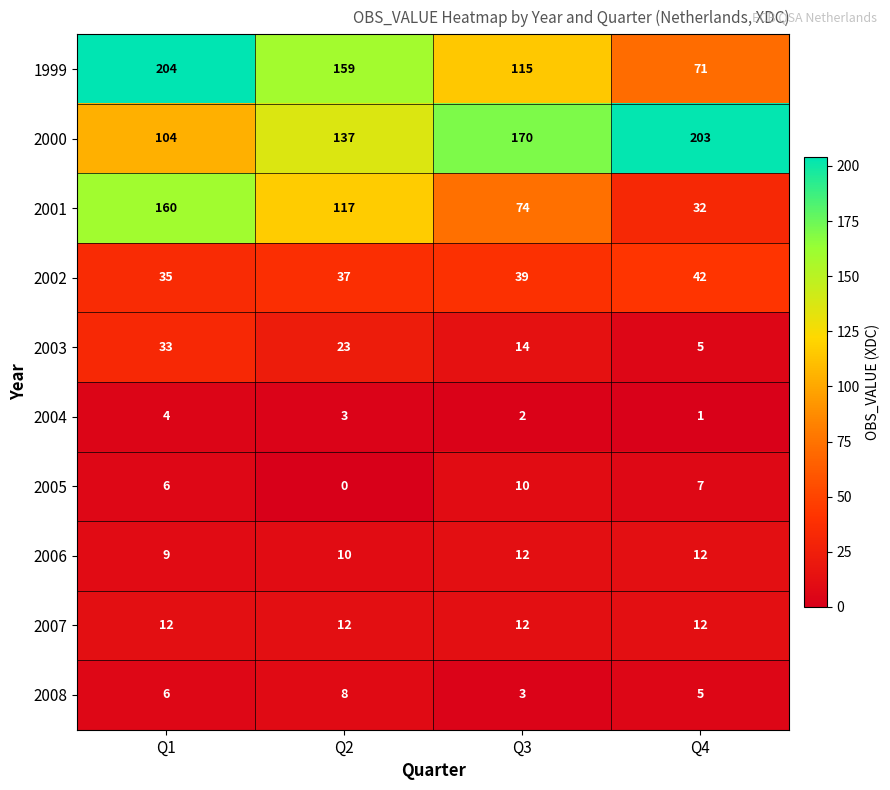

Which series has the largest range (max minus min)?

1999